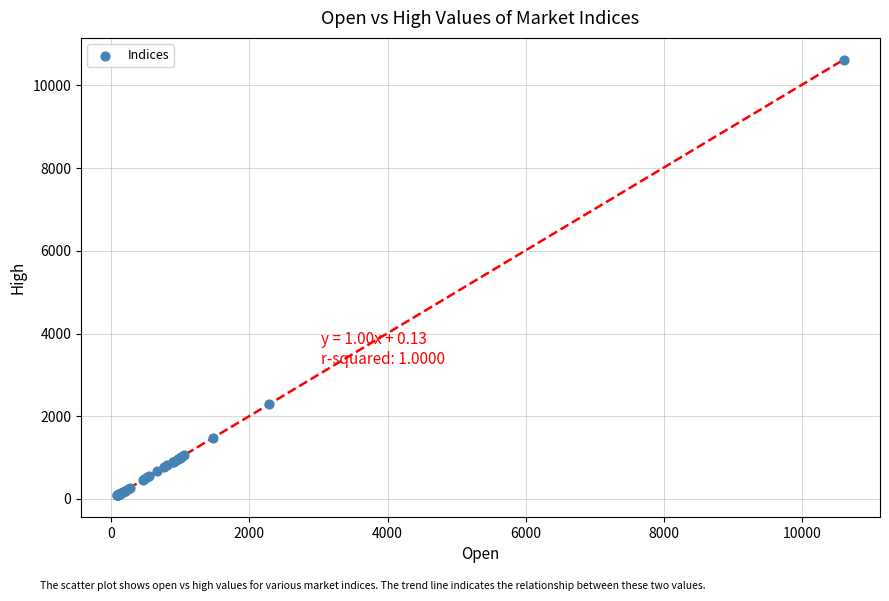

What Y value in the scatter plot is closest to 5357?

2290.1